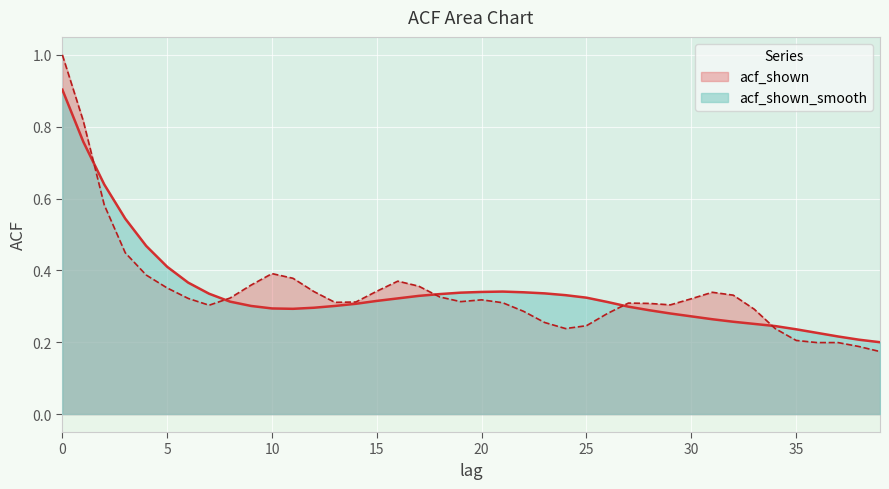

What is the difference between the maximum and minimum values in the acf_shown_smooth series?

0.7